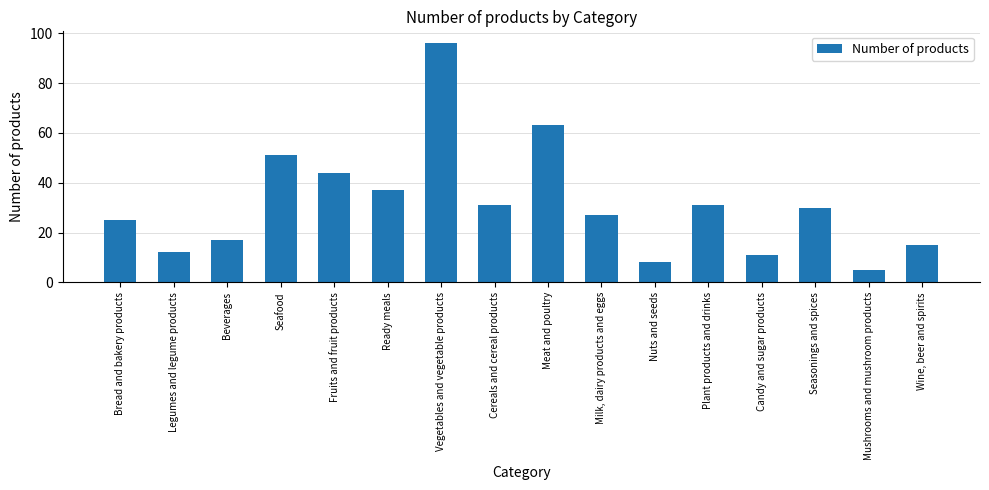

What is the difference between the values at Meat and poultry and Seafood?

12